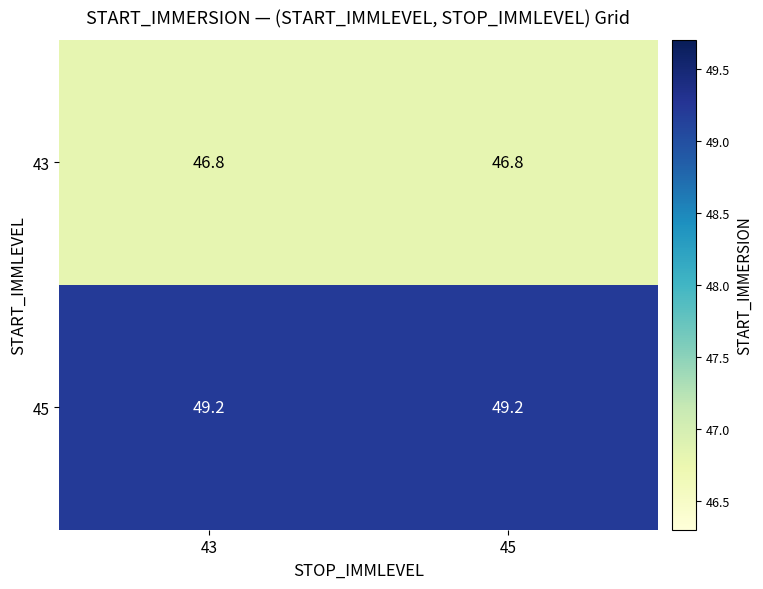

What is the maximum value shown in the chart?

49.2